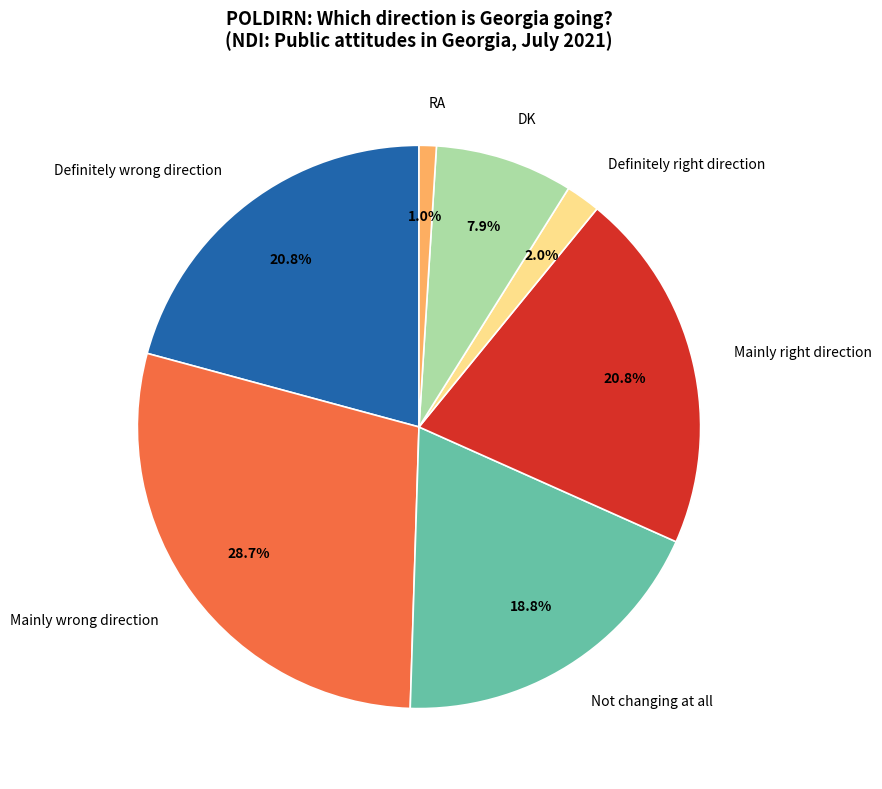

Which category has the biggest portion of the pie?

Mainly wrong direction